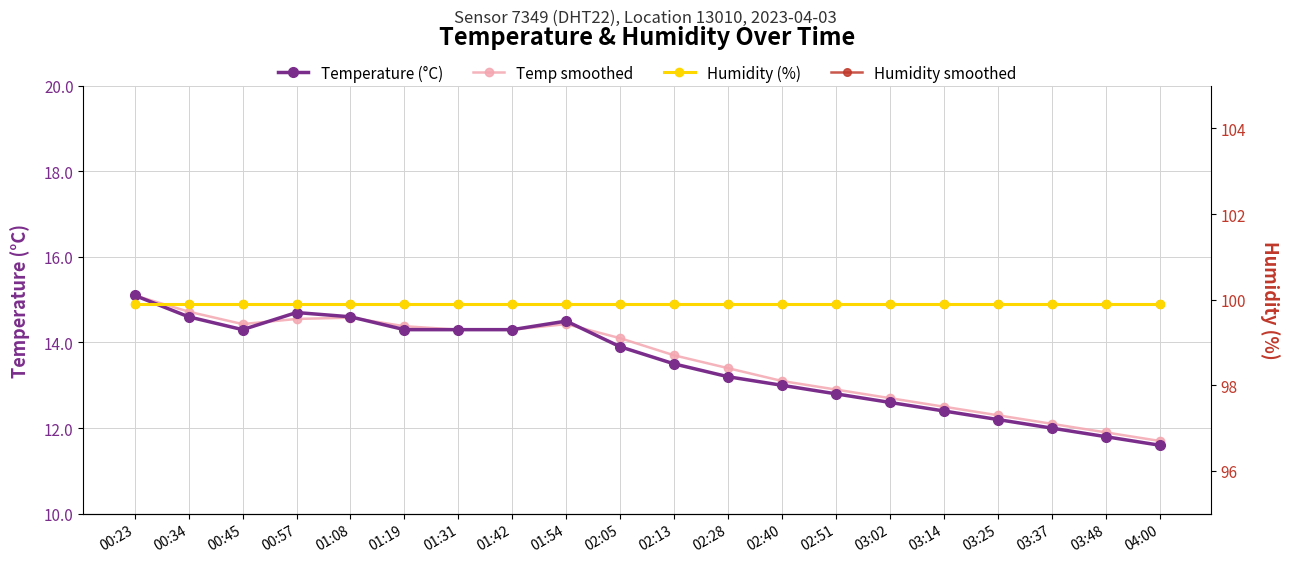

The value of Temperature (°C) at 01:54 is 3.9. True or false?

False